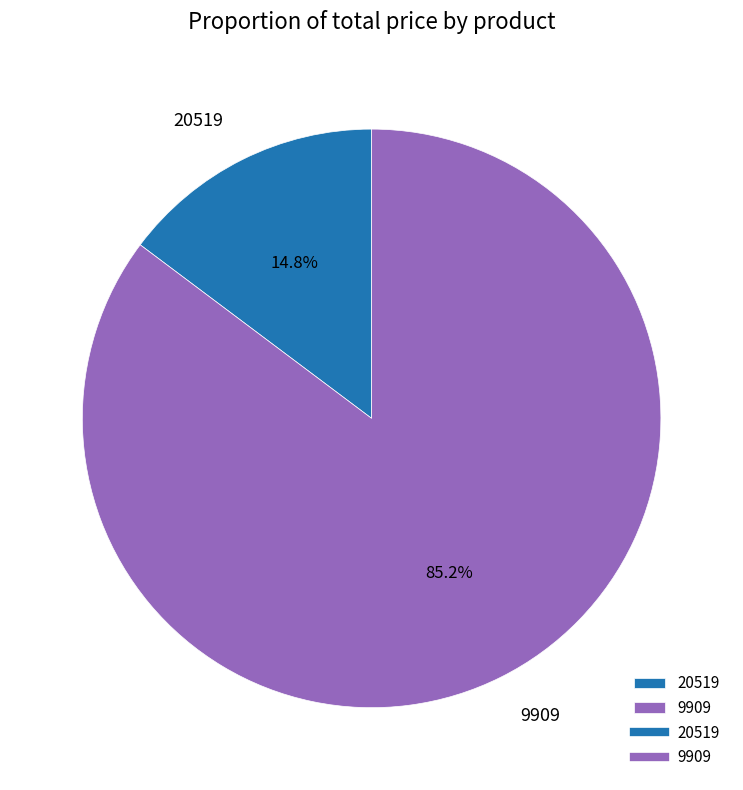

Which slice is the largest?

9909